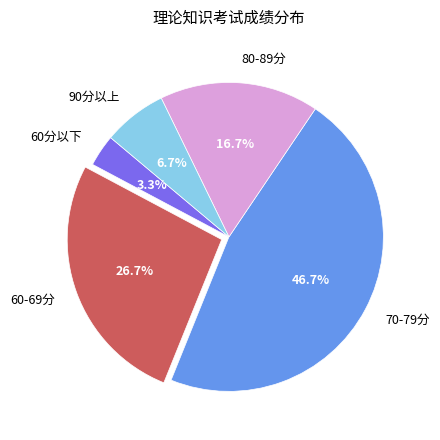

What is the smallest slice in the pie chart?

60分以下